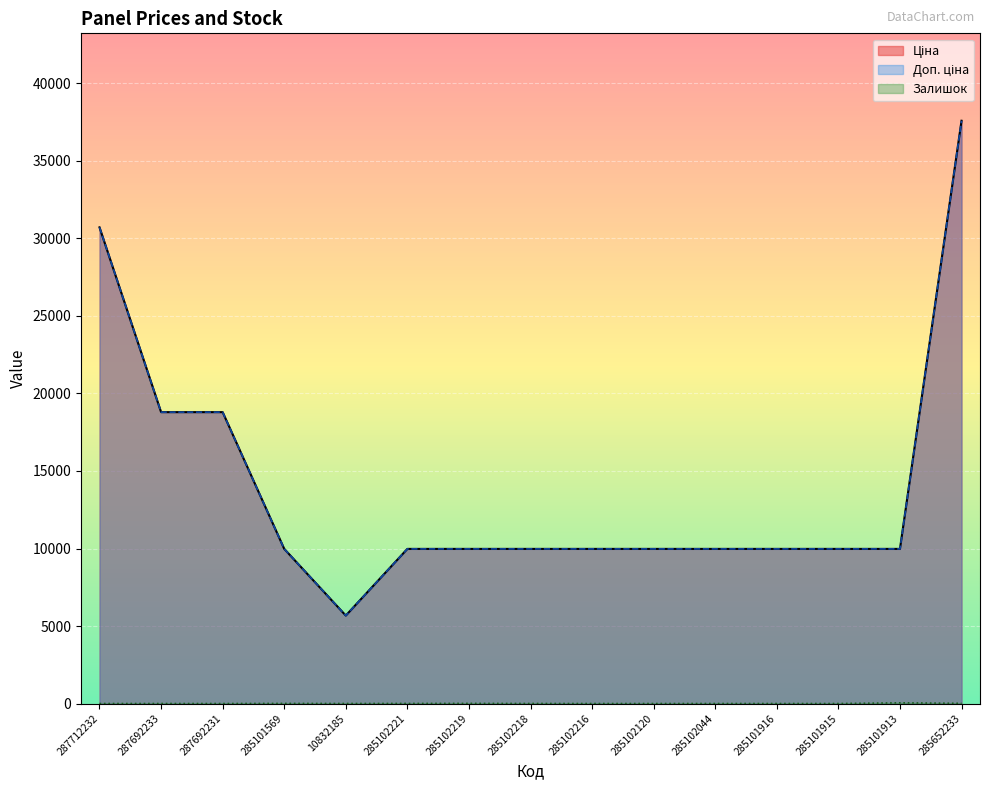

Is it true that Залишок equals 13.0 at 285652233?

True